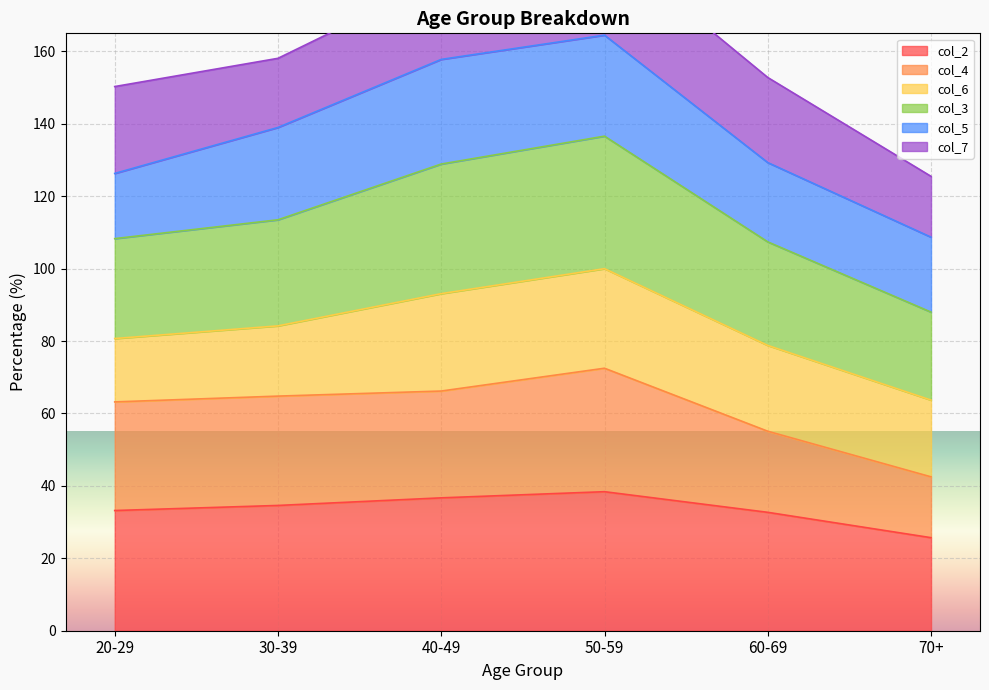

Between 50-59 and 70+, which is larger?

50-59